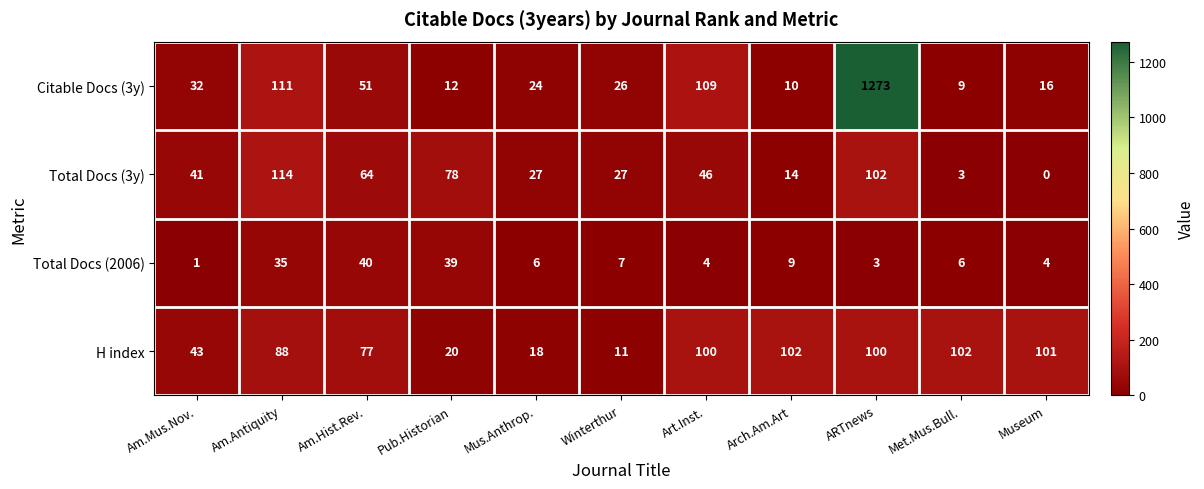

What value does the Total Docs (3y) series have at Art.Inst., to the nearest 50?

50